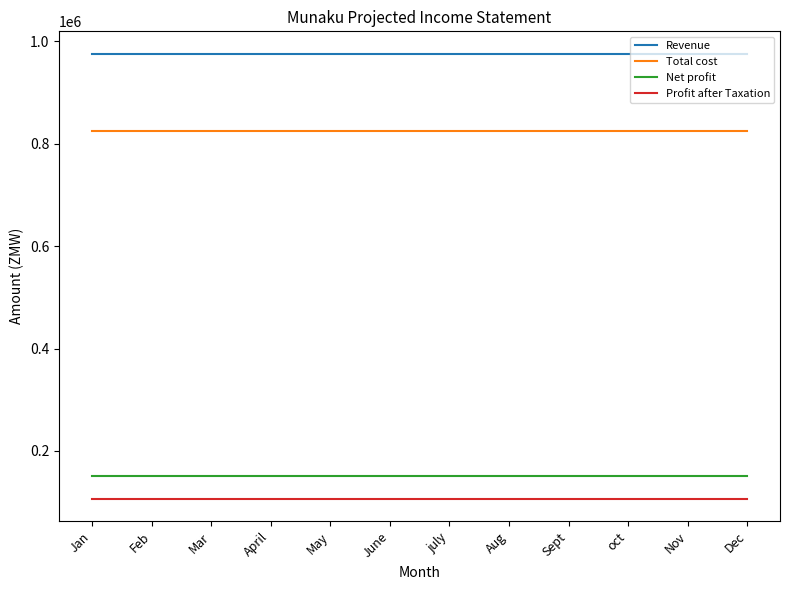

Rank the series at April from highest to lowest value.

Revenue, Total cost, Net profit, Profit after Taxation